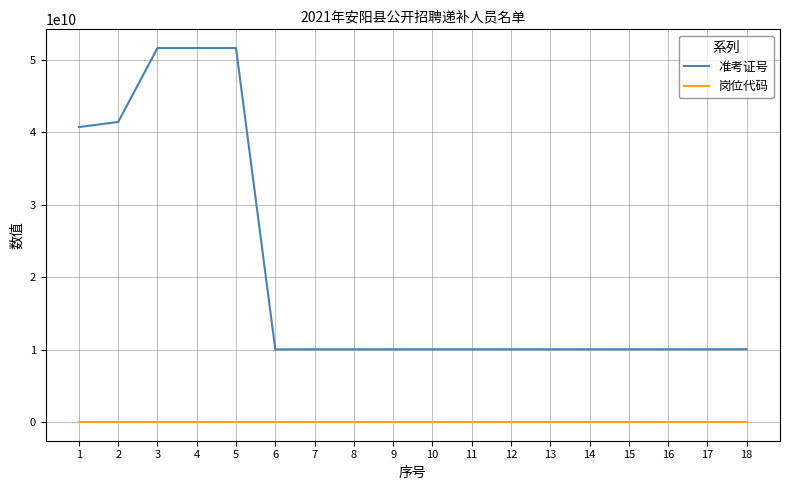

True or false: 准考证号 has more than 1 interior local peaks.

True